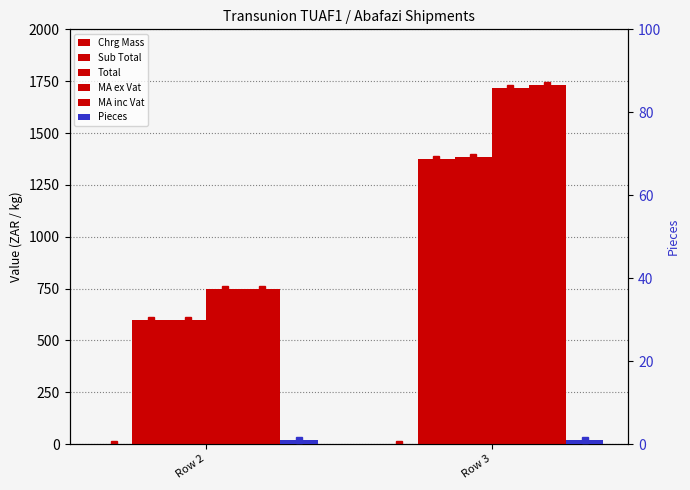

Rank the series at Row 2 from lowest to highest value.

Chrg Mass, Pieces, Sub Total, Total, MA ex Vat, MA inc Vat